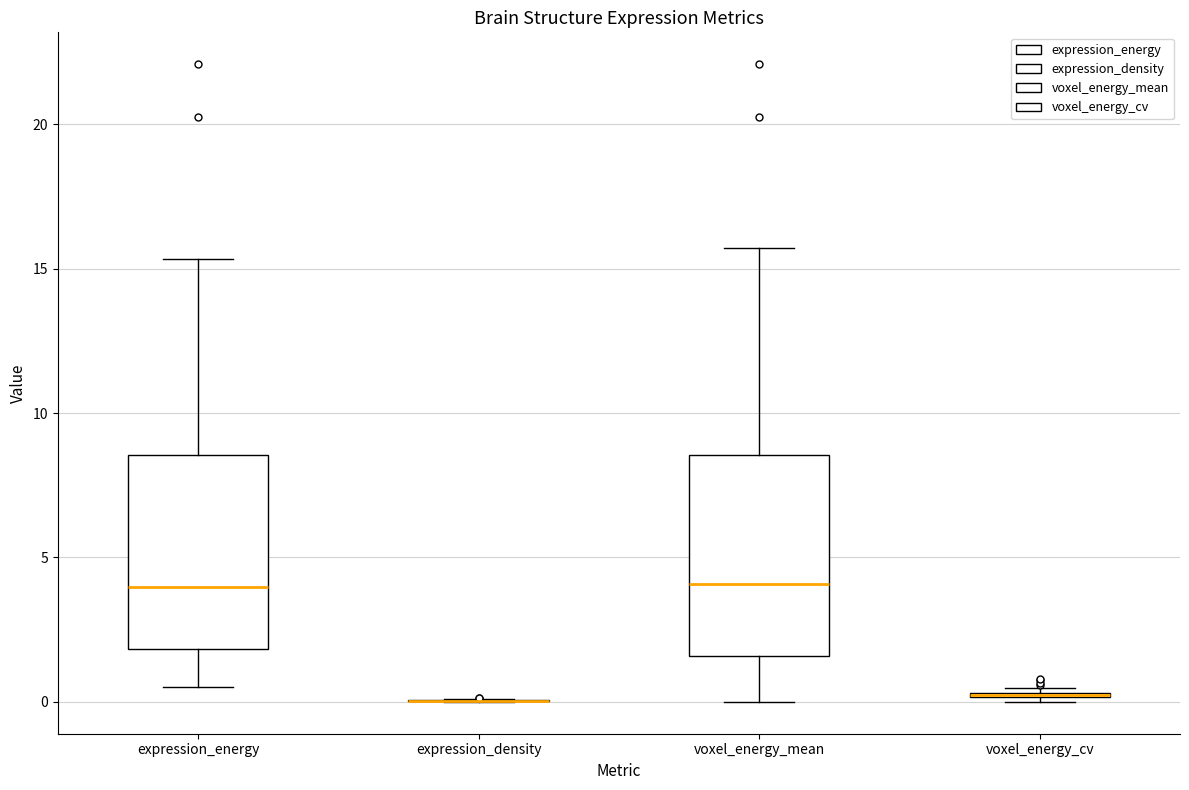

Where does the lower whisker of the box for voxel_energy_mean end on the y-axis? The values are not printed on the chart, so give them approximately, as read against the axis.

0.0